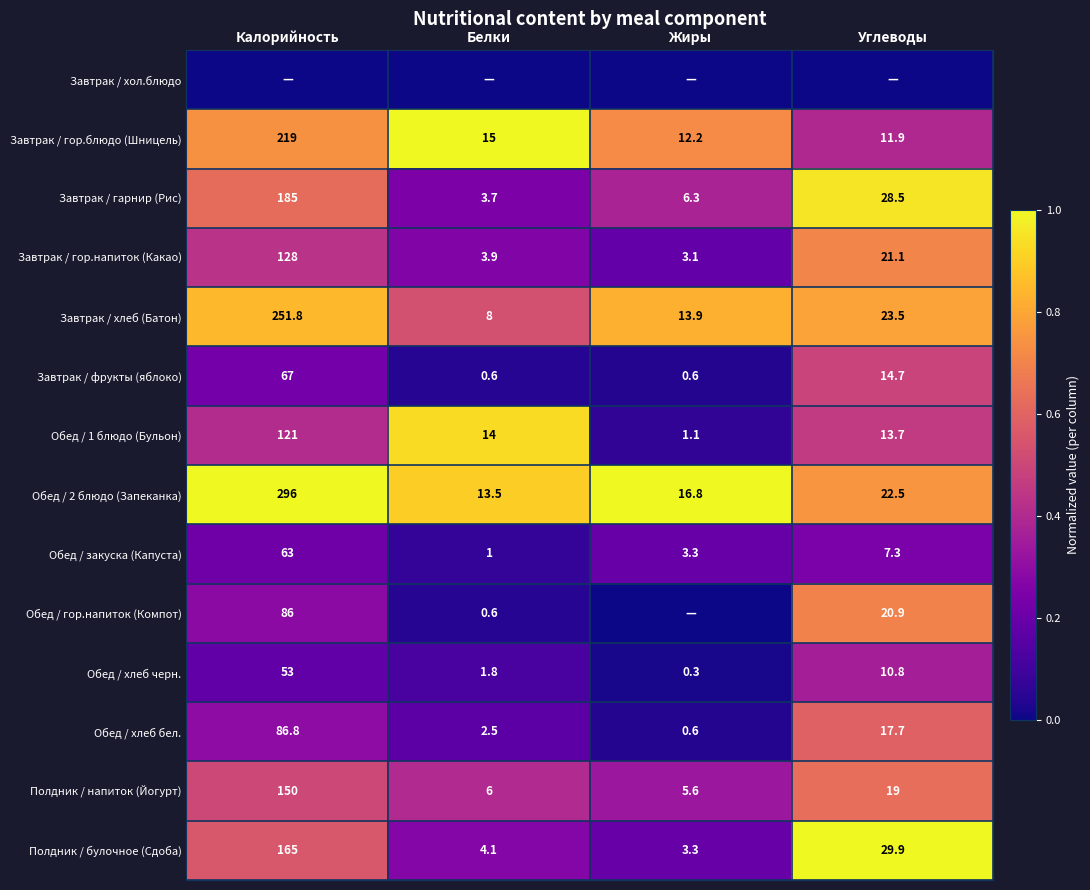

What is the lowest value of the Завтрак / хлеб (Батон) series?

8.0